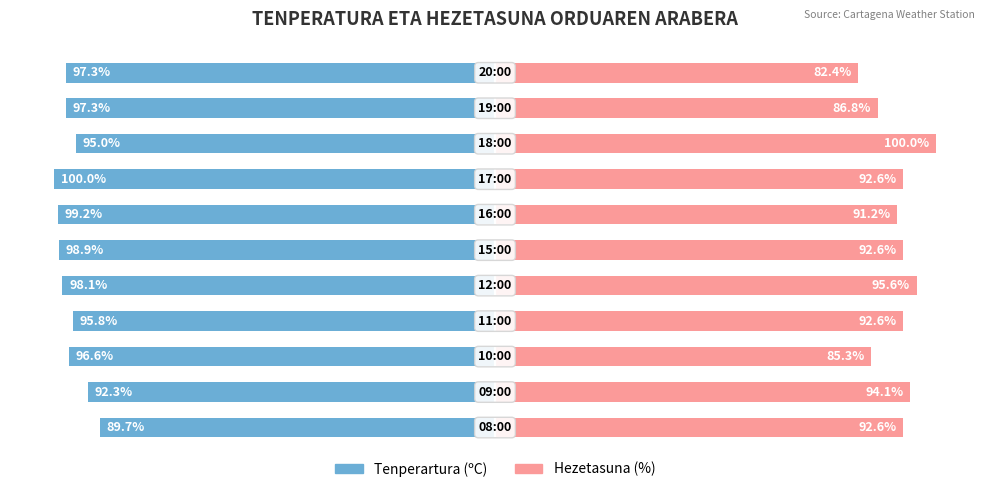

How many bars are there in each group?

2